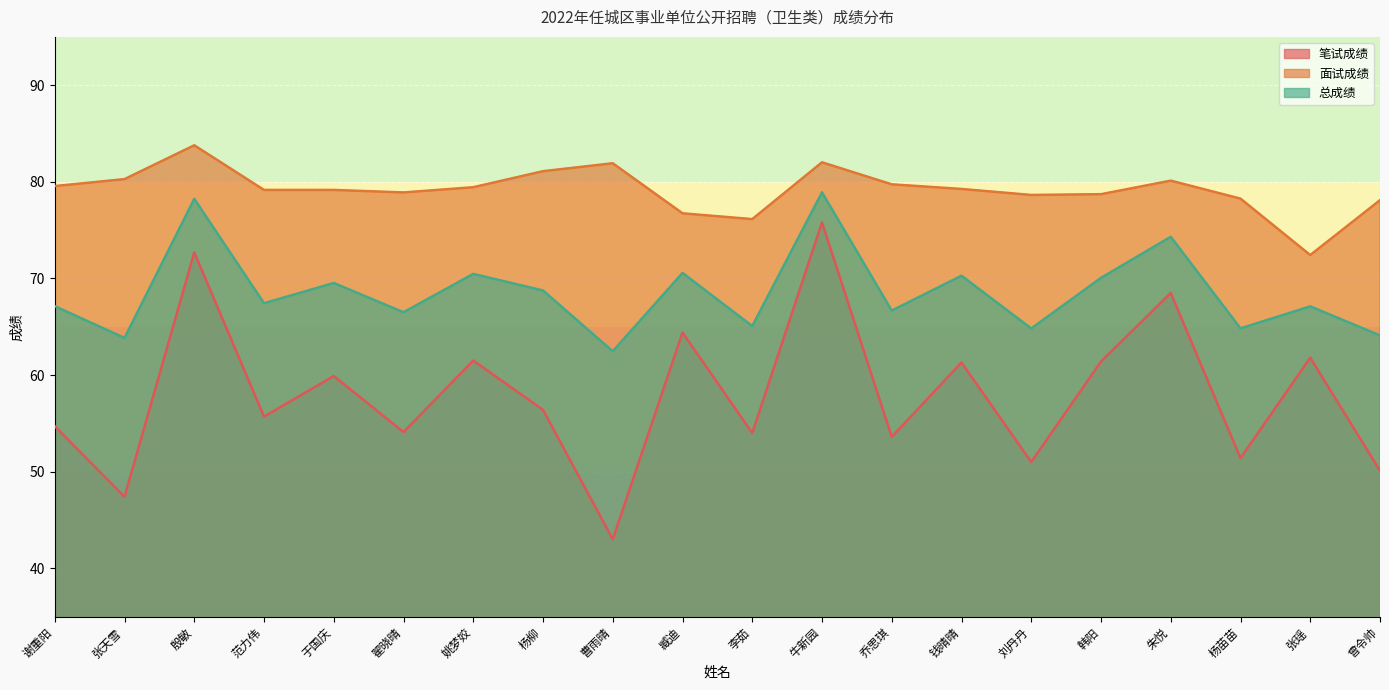

In 总成绩, how many points are higher than both neighbors (excluding endpoints)?

8